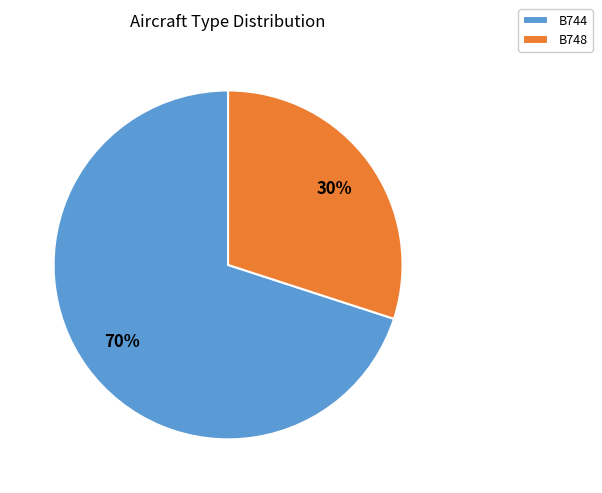

How many slices are in this pie chart?

2